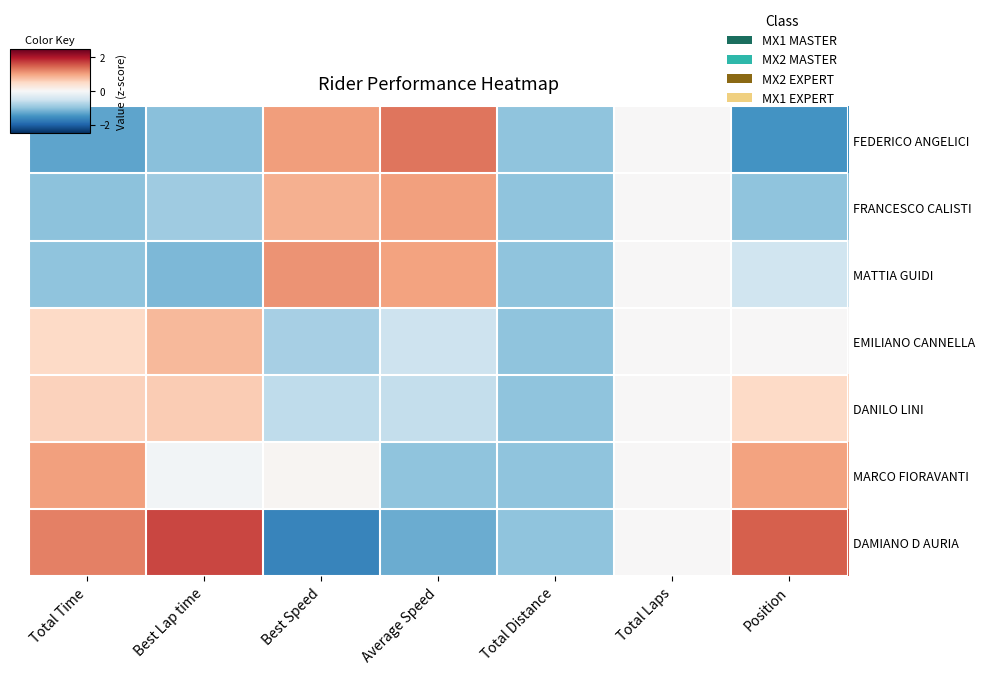

At how many categories does at least one series exceed -1?

6